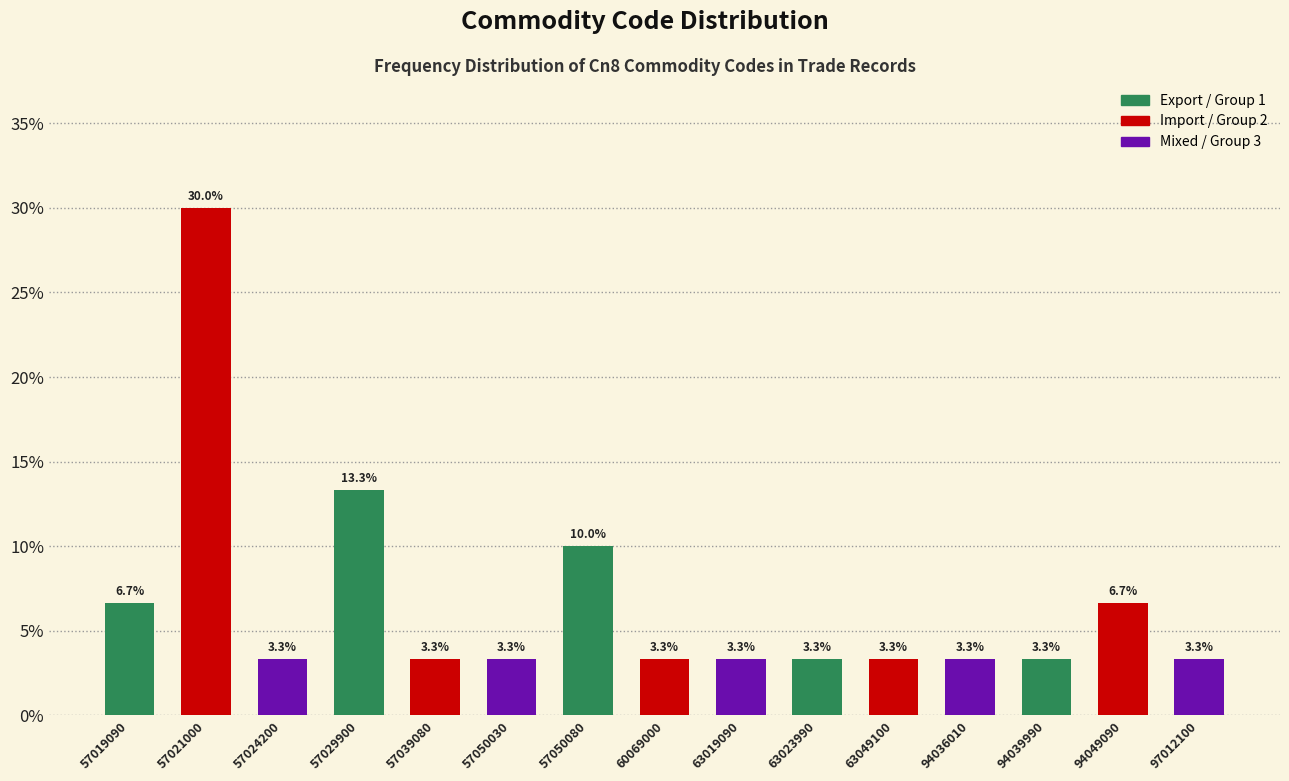

Reading right to left, what are all the values shown in this chart?

97012100=3.3	94049090=6.7	94039990=3.3	94036010=3.3	63049100=3.3	63023990=3.3	63019090=3.3	60069000=3.3	57050080=10.0	57050030=3.3	57039080=3.3	57029900=13.3	57024200=3.3	57021000=30.0	57019090=6.7